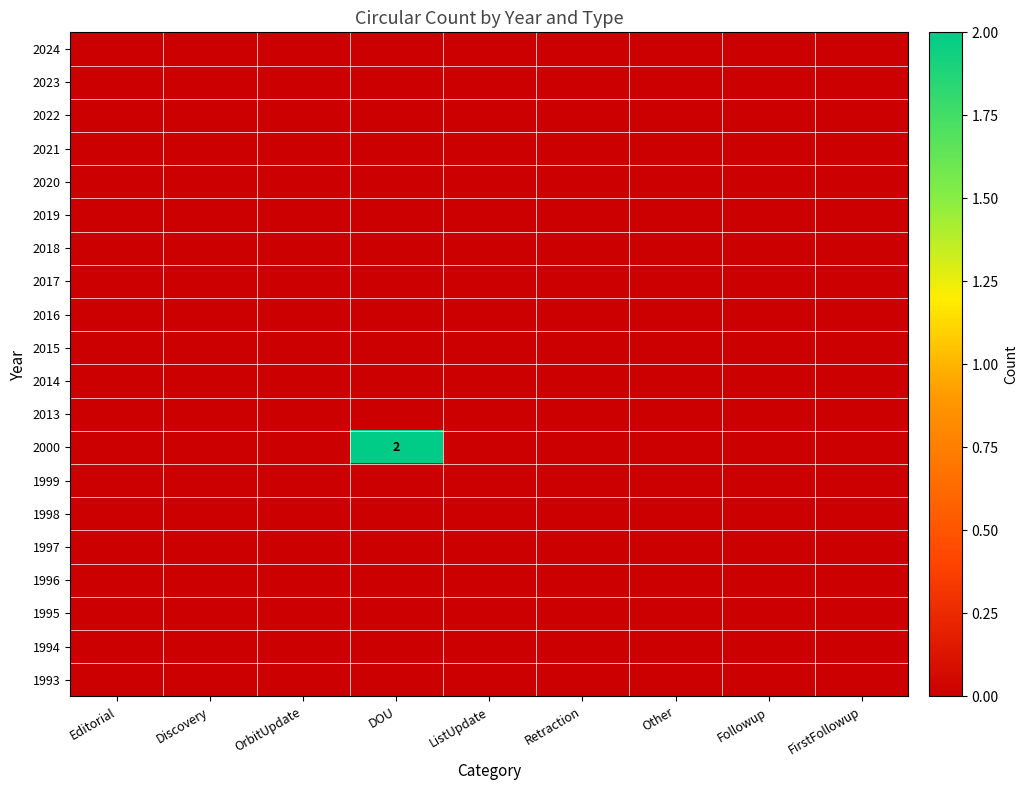

Is it true that 1995 equals 0 at Retraction?

True